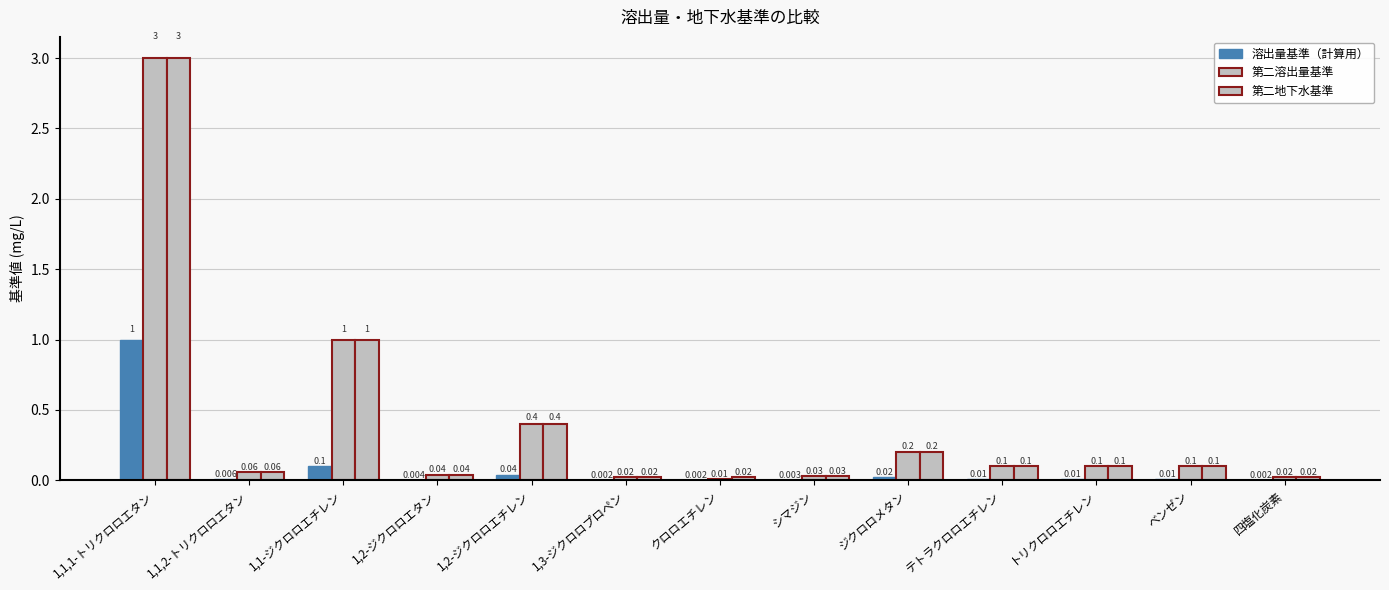

Which category has the lowest value in the 第二地下水基準 series?

1,3-ジクロロプロペン